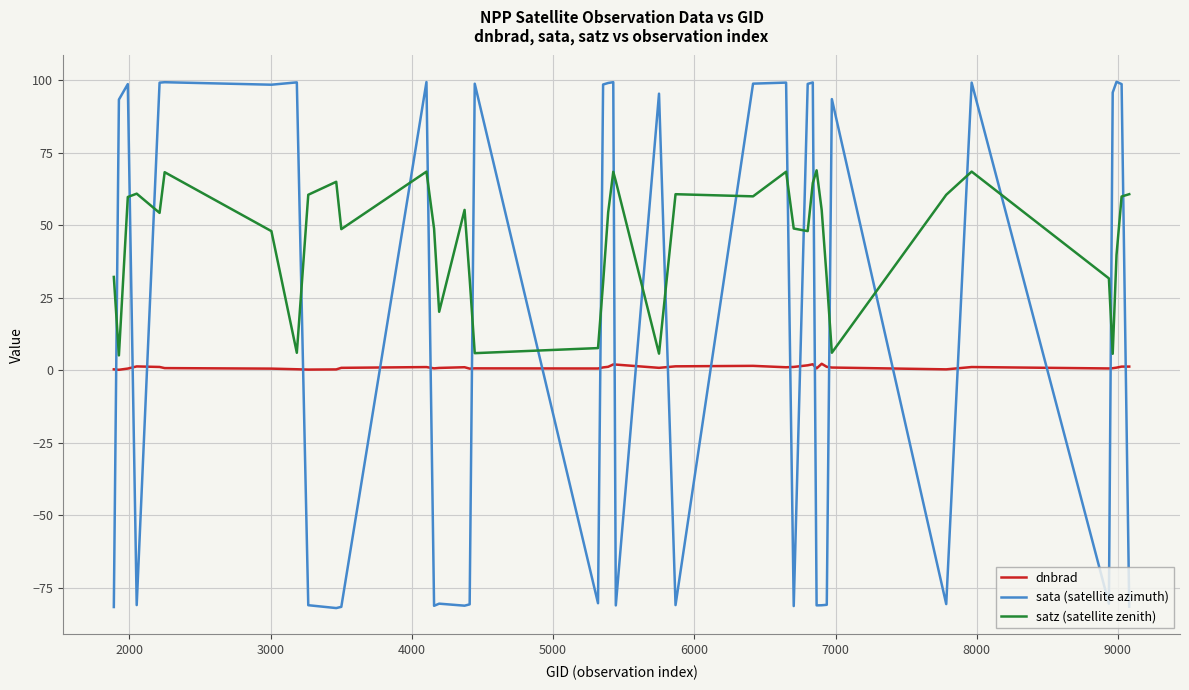

How many lines are shown in the chart?

3